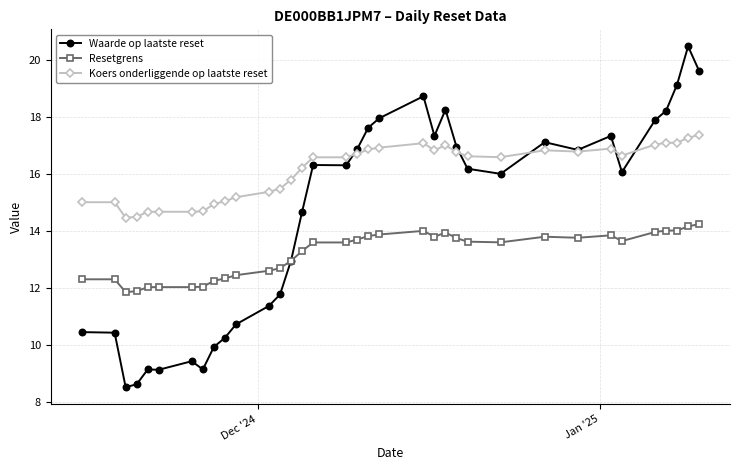

Count the number of categories in the chart.

35